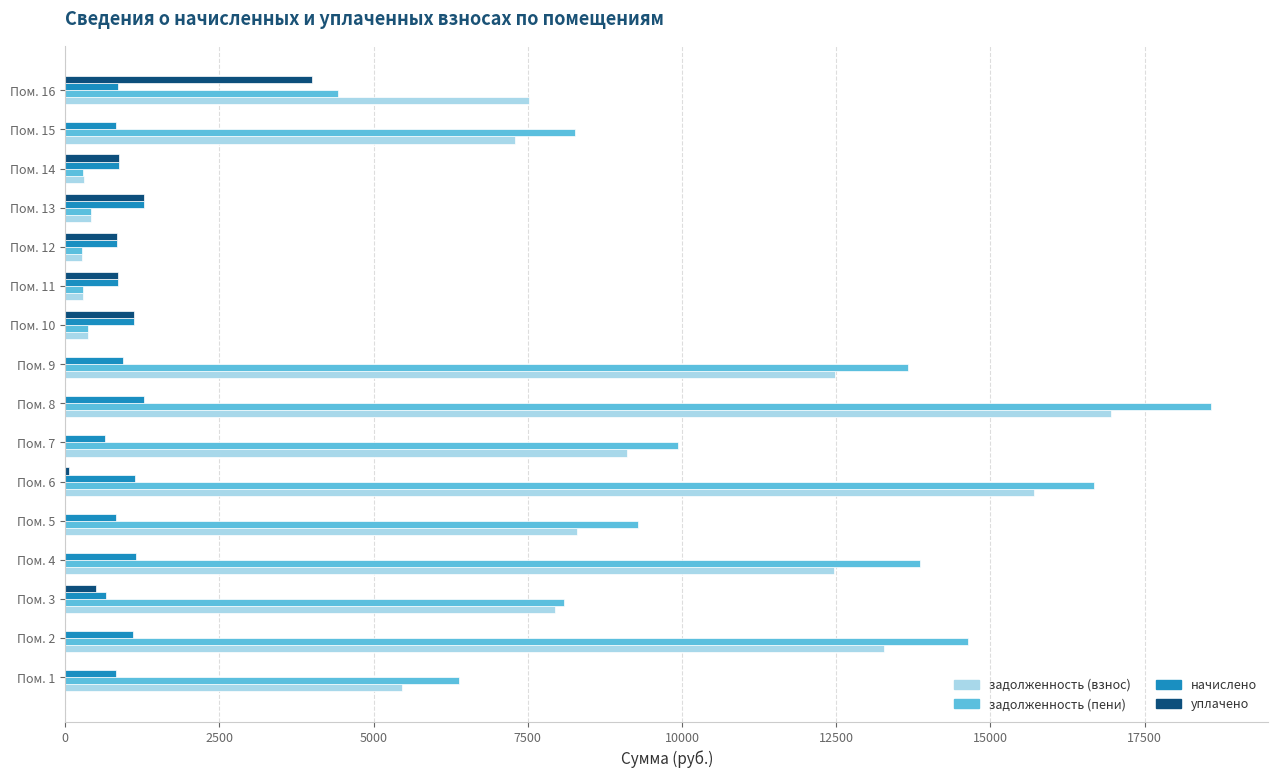

At which category is the sum across all series the highest?

Пом. 8